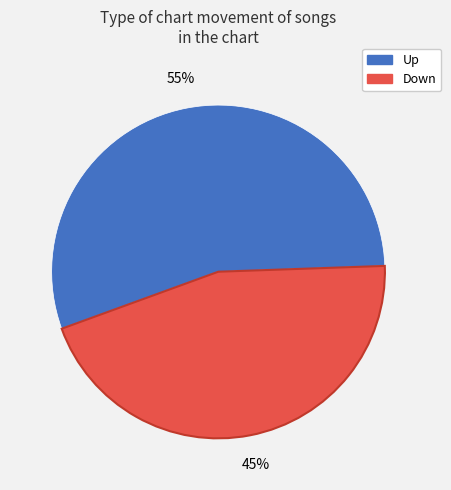

To the nearest percent, what is the average slice percentage?

50%